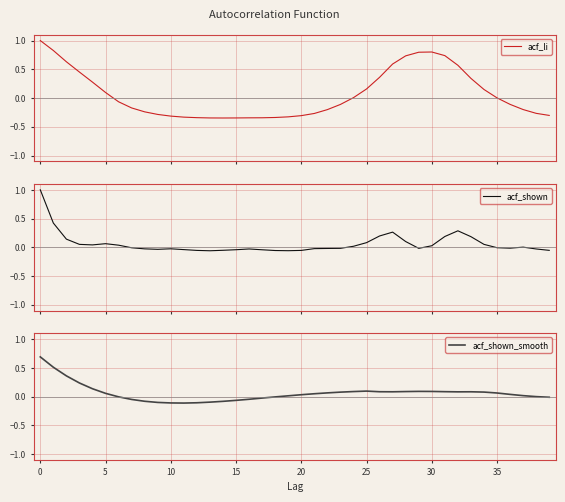

What is the smallest value displayed?

-0.3